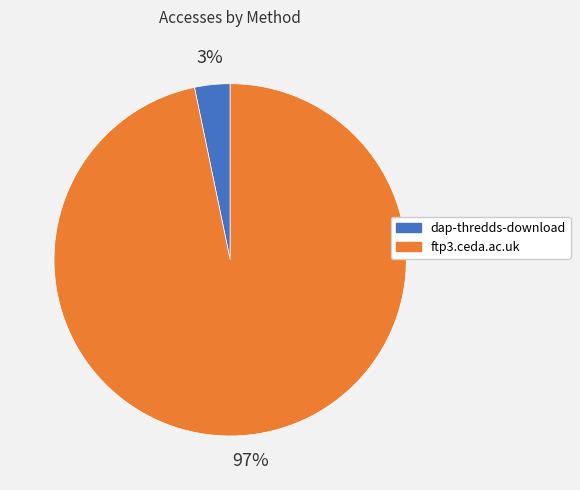

Between dap-thredds-download and ftp3.ceda.ac.uk, which is larger?

ftp3.ceda.ac.uk